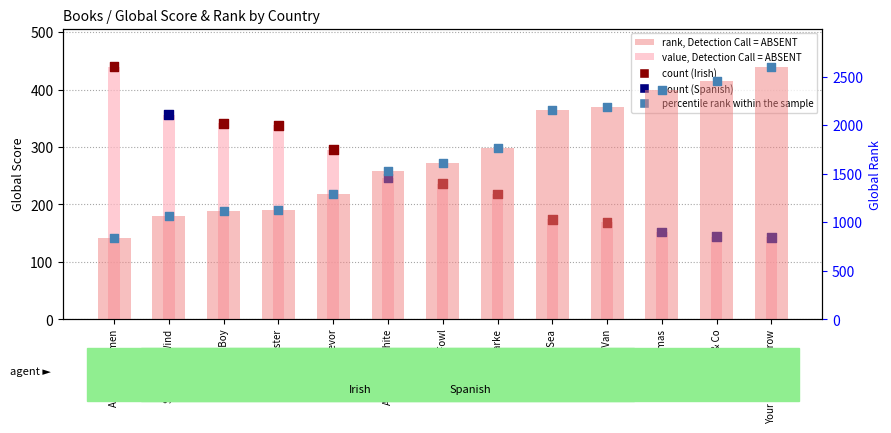

Which series reaches the maximum Y coordinate?

rank, Detection Call = ABSENT